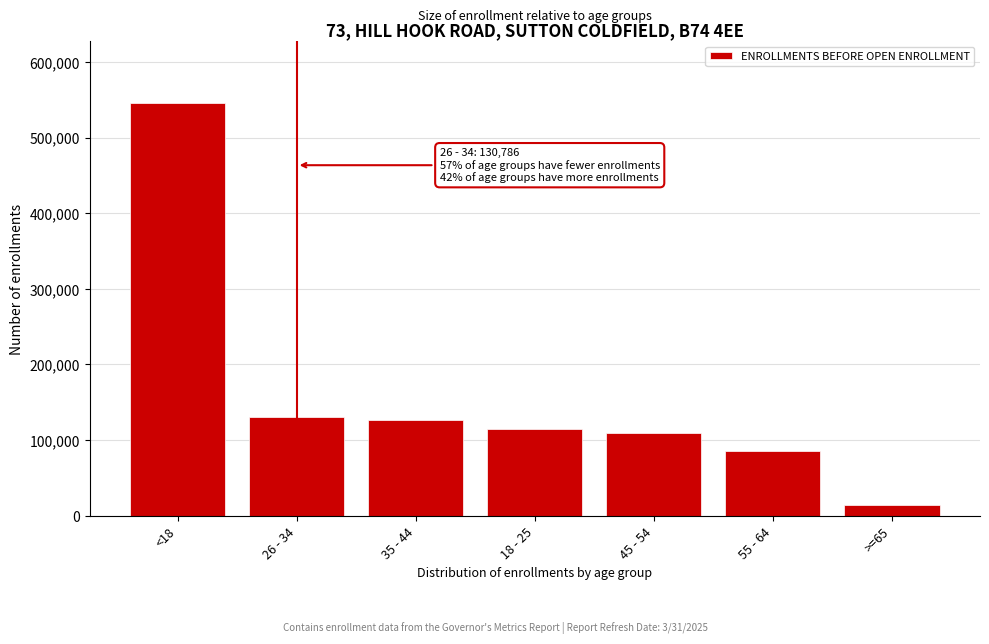

Reading right to left, what are all the values shown in this chart?

>=65=14562	55 - 64=85651	45 - 54=110034	18 - 25=114565	35 - 44=126925	26 - 34=130786	<18=545207